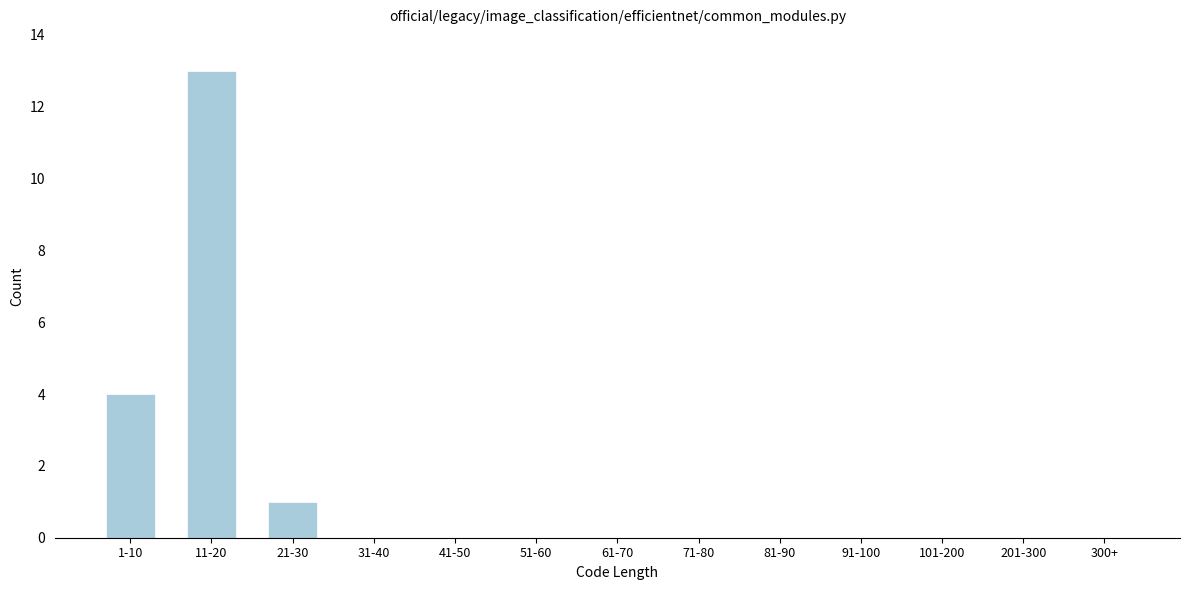

Reading left to right, transcribe all the data shown in this chart.

1-10=4	11-20=13	21-30=1	31-40=0	41-50=0	51-60=0	61-70=0	71-80=0	81-90=0	91-100=0	101-200=0	201-300=0	300+=0